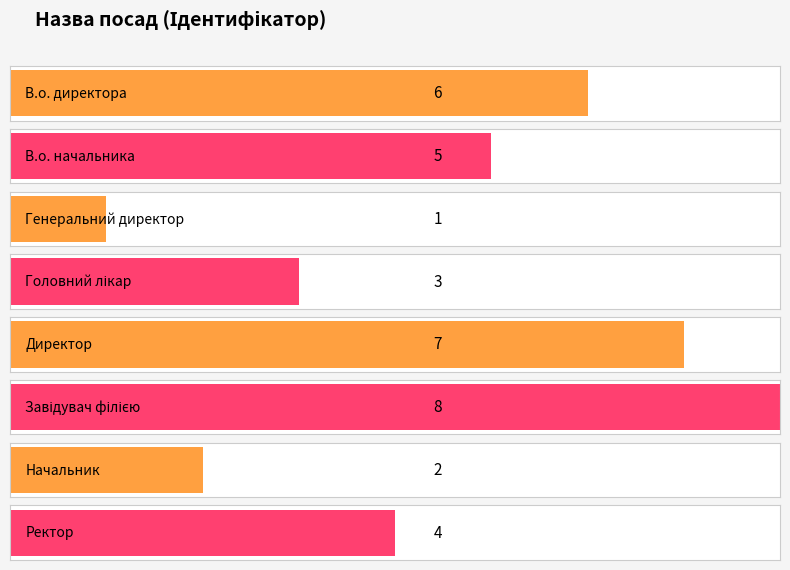

What is the value of the 3rd bar from the left?

1